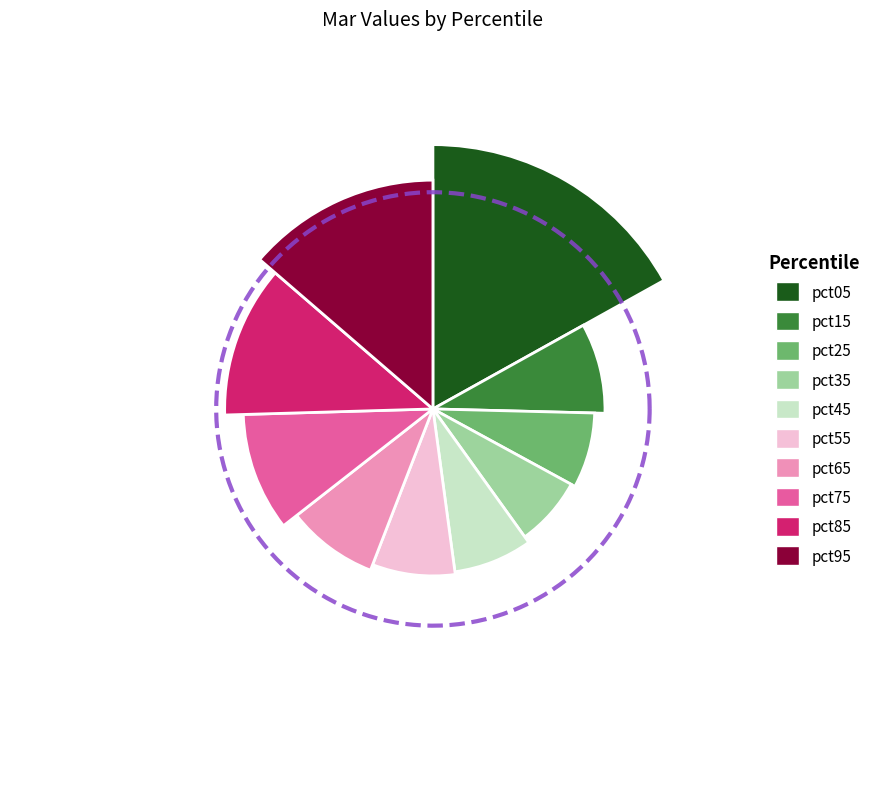

How many slices are in this pie chart?

10